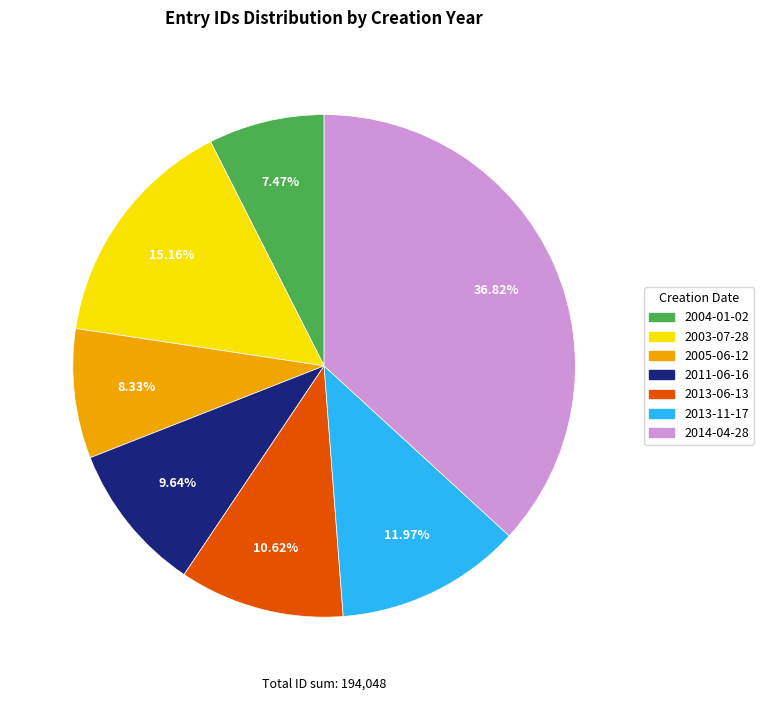

Is there a majority slice in this chart?

No